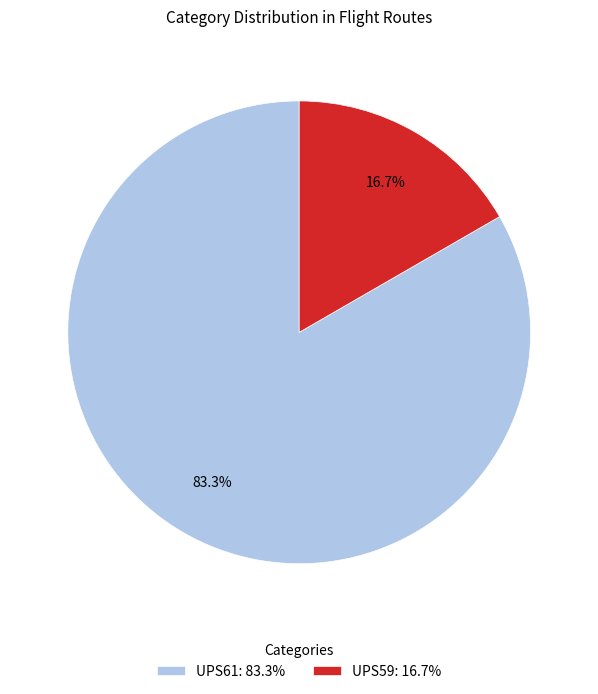

What is the smallest slice in the pie chart?

UPS59